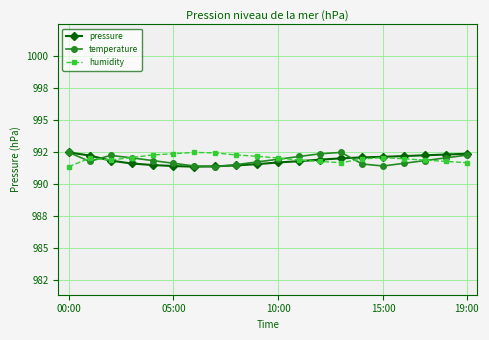

True or false: humidity has more than 1 points higher than both neighbors.

True